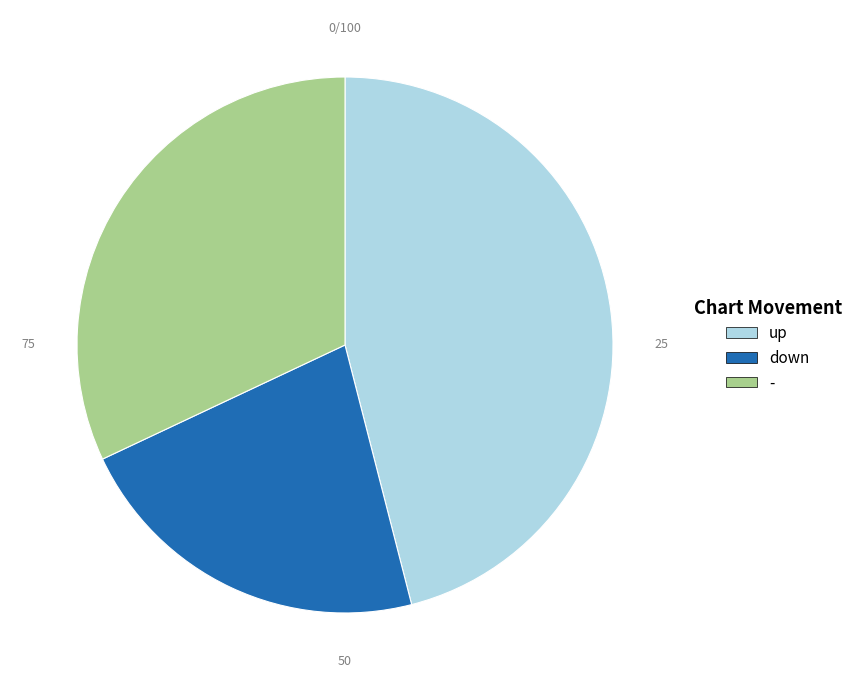

The up slice represents 46% of the pie. True or false?

True